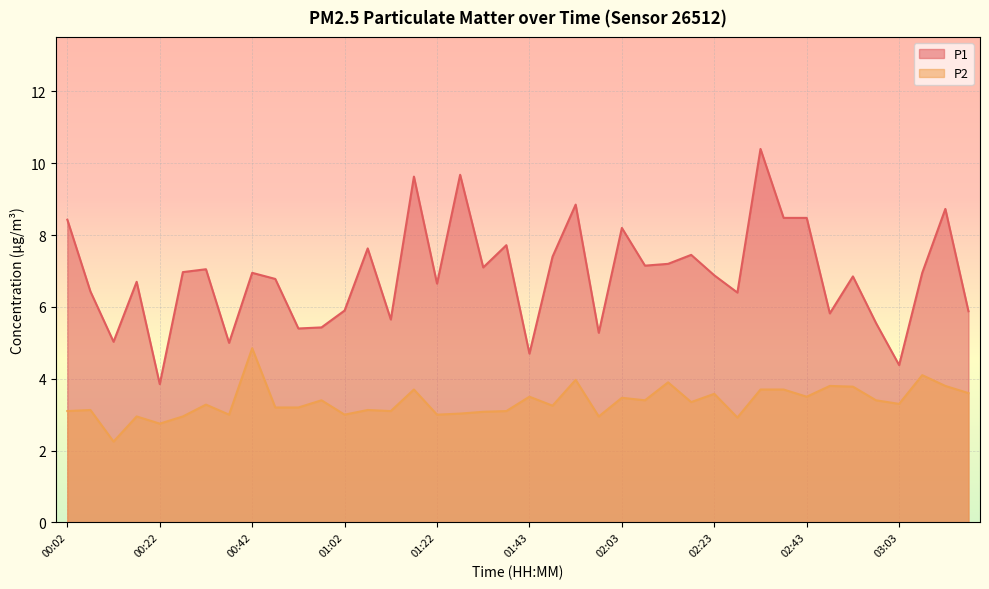

True or false: P1 has more than 0 interior local peaks.

True